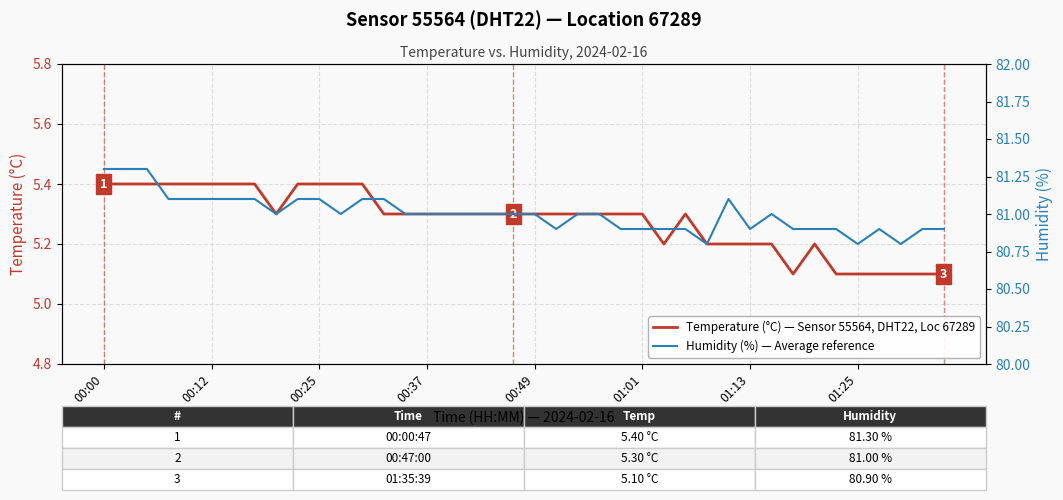

At 00:49, list the series in order from largest to smallest.

Humidity (%) — HPI-style reference, Temperature (°C) — Sensor 55564, DHT22, Loc 67289